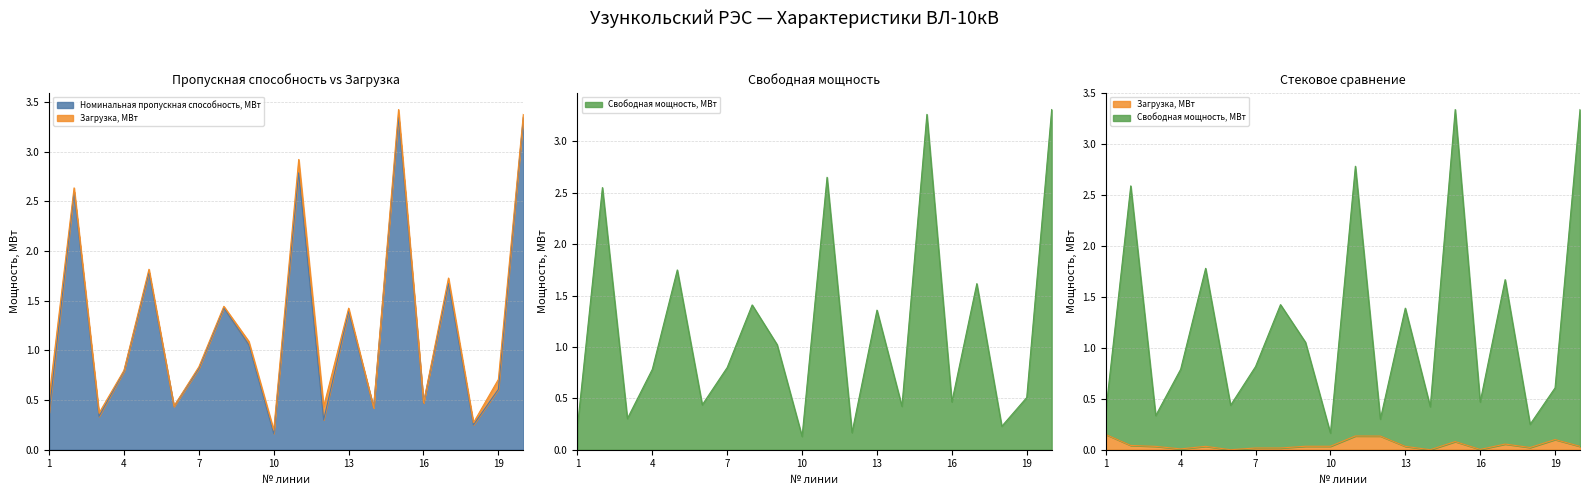

The value of Номинальная пропускная способность, МВт at 1 is 0.4. True or false?

True